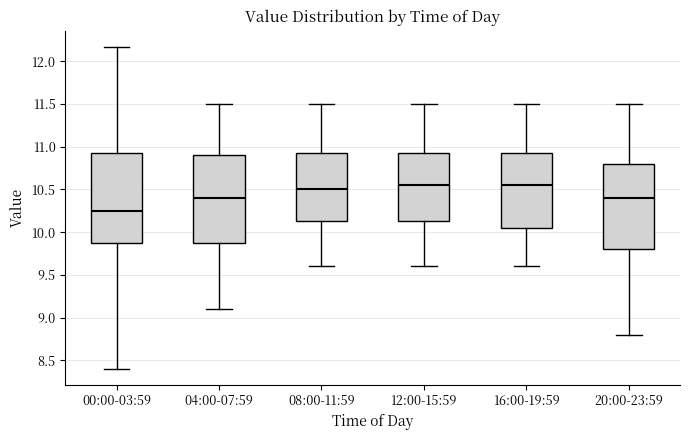

Reading left to right, read every box against the y-axis: the position of its median line, the range the box covers, and the ends of its whiskers. The values are not printed on the chart, so give them approximately, as read against the axis.

00:00-03:59: median 10.25, box 9.85 to 10.95, whiskers 8.40 to 12.15
04:00-07:59: median 10.40, box 9.90 to 10.90, whiskers 9.10 to 11.50
08:00-11:59: median 10.50, box 10.15 to 10.95, whiskers 9.60 to 11.50
12:00-15:59: median 10.55, box 10.15 to 10.95, whiskers 9.60 to 11.50
16:00-19:59: median 10.55, box 10.05 to 10.95, whiskers 9.60 to 11.50
20:00-23:59: median 10.40, box 9.80 to 10.80, whiskers 8.80 to 11.50